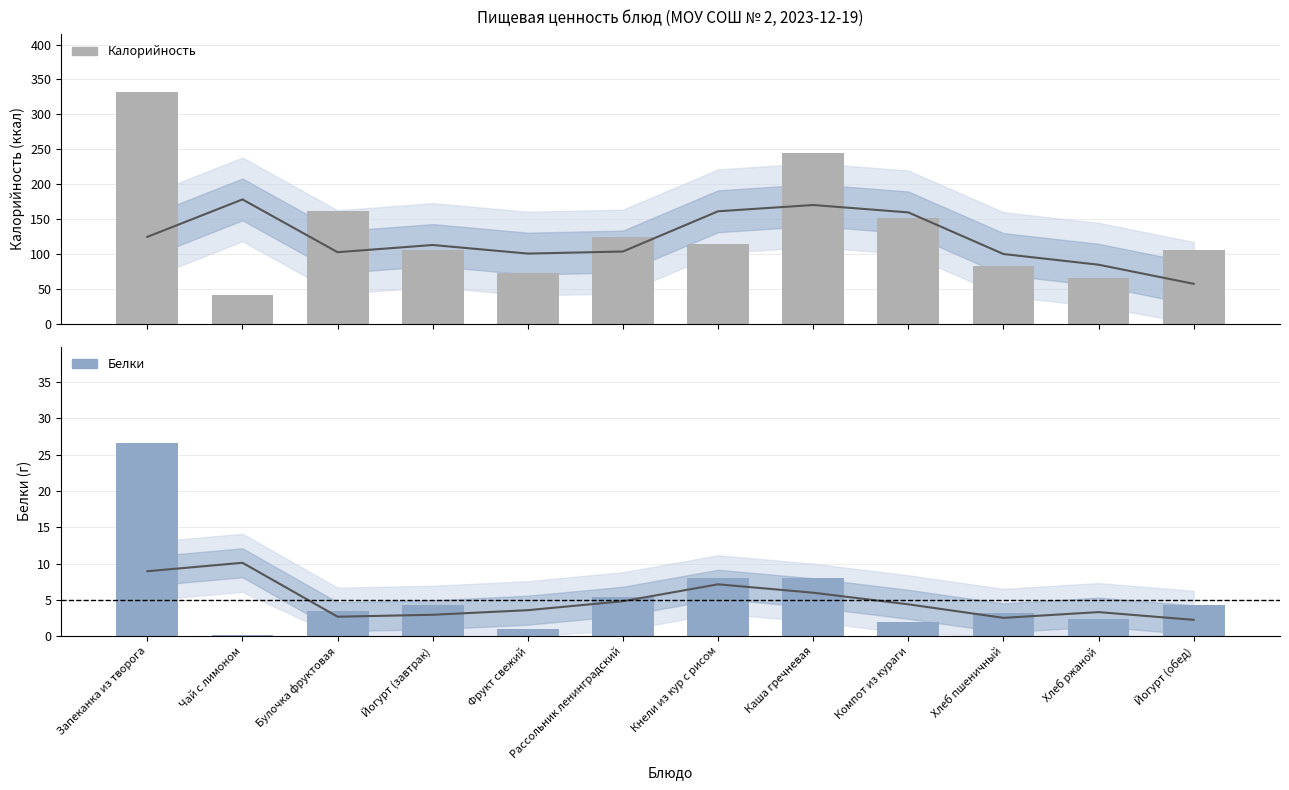

What is the difference between the maximum and minimum values in the Калорийность series?

291.0